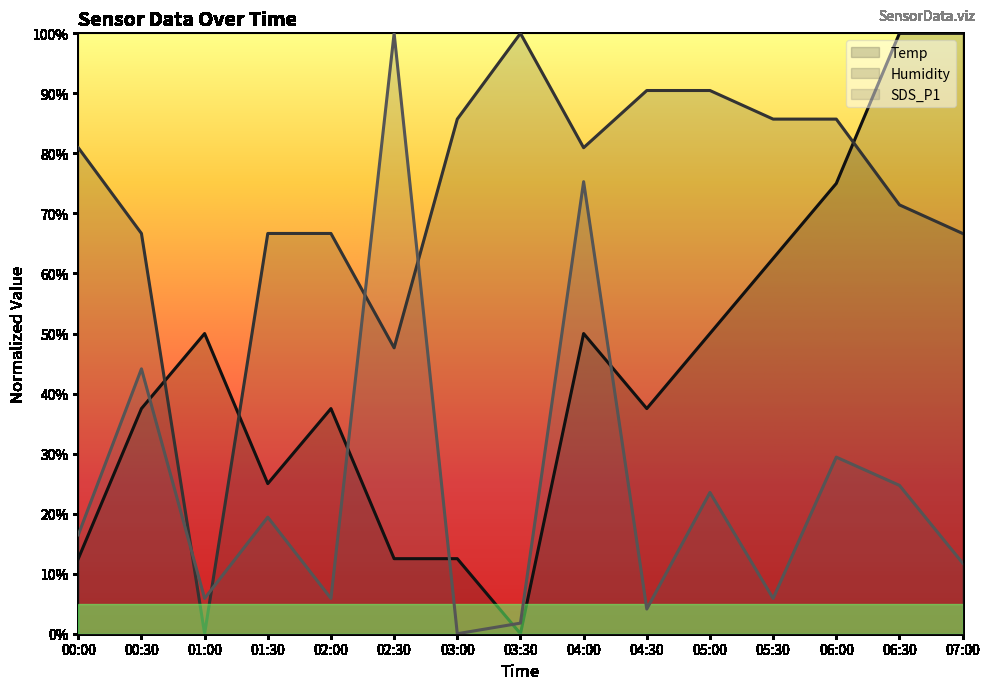

Reading left to right, extract all data points from this chart.

Temp: 00:00=12.5	00:30=37.5	01:00=50.0	01:30=25.0	02:00=37.5	02:30=12.5	03:00=12.5	03:30=0.0	04:00=50.0	04:30=37.5	05:00=50.0	05:30=62.5	06:00=75.0	06:30=100.0	07:00=100.0
Humidity: 00:00=81.0	00:30=66.7	01:00=0.0	01:30=66.7	02:00=66.7	02:30=47.6	03:00=85.7	03:30=100.0	04:00=81.0	04:30=90.5	05:00=90.5	05:30=85.7	06:00=85.7	06:30=71.4	07:00=66.7
SDS_P1: 00:00=16.5	00:30=44.1	01:00=5.9	01:30=19.4	02:00=5.9	02:30=100.0	03:00=0.0	03:30=1.8	04:00=75.3	04:30=4.1	05:00=23.5	05:30=5.9	06:00=29.4	06:30=24.7	07:00=11.8